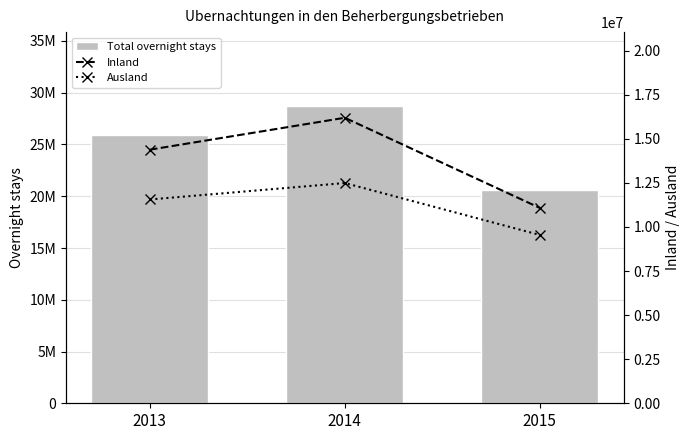

Which series changed the most between 2013 and 2015?

Total overnight stays